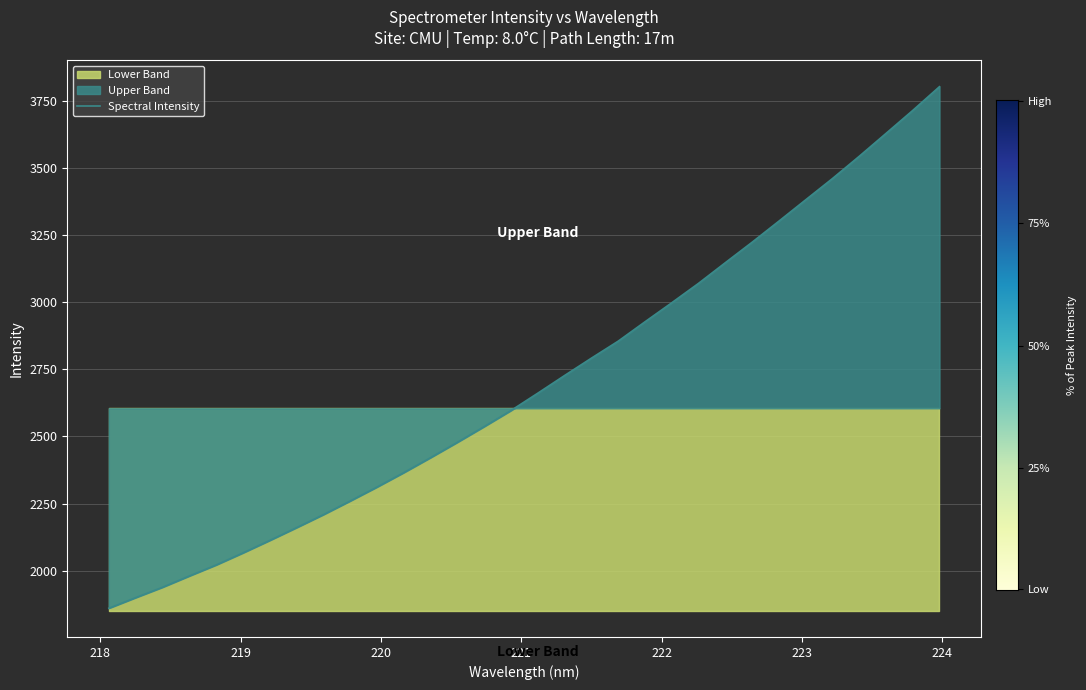

What is the sum of all values?

86450.7